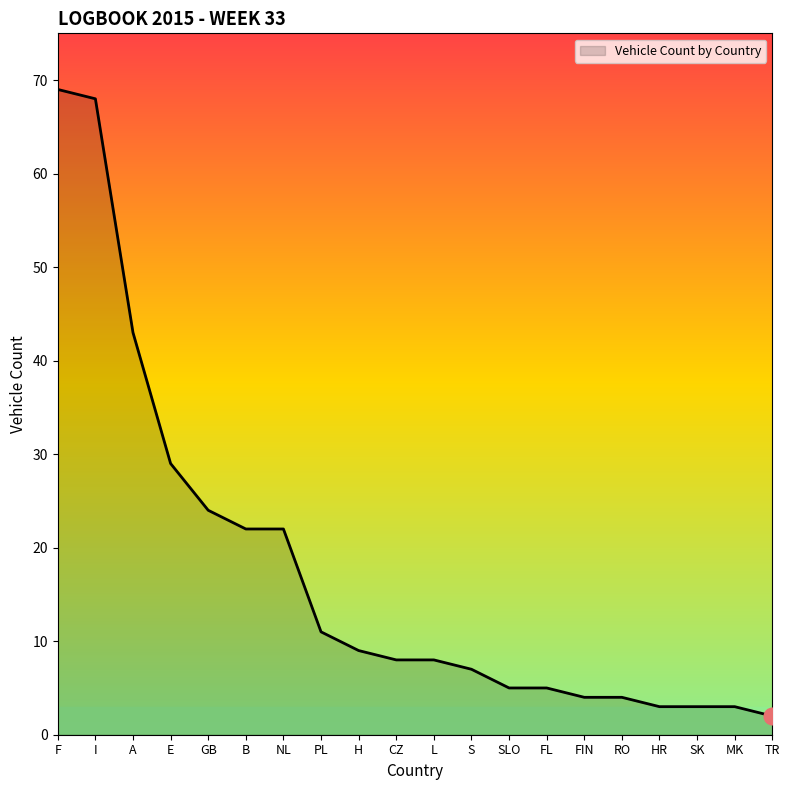

What is the change in value from FL to MK?

-2